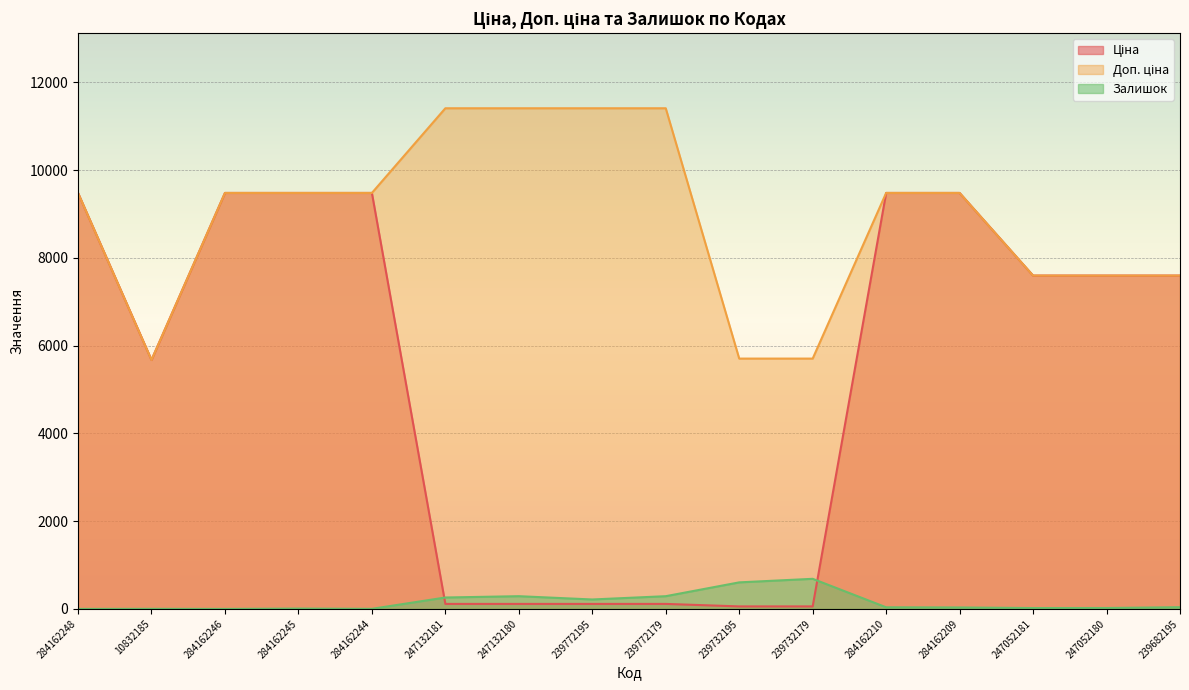

Is the value of Залишок at 284162246 greater than the value of Доп. ціна at 239732195?

No